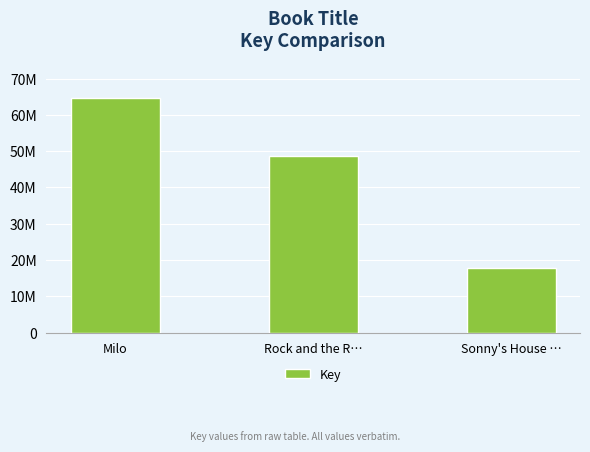

At which category does the chart reach its minimum across all series?

Sonny's House …